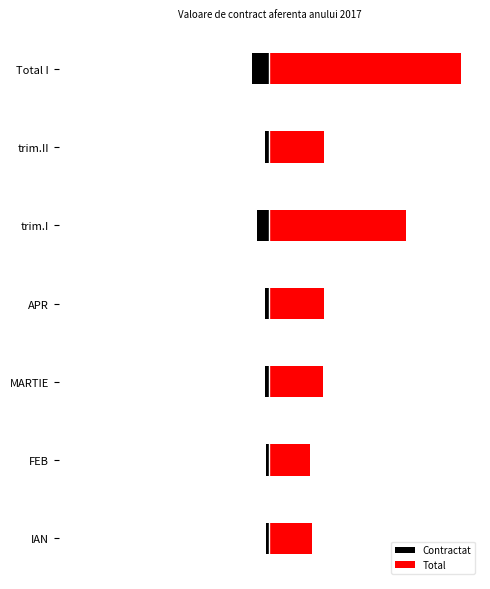

What is the value of the Total bar at the 3rd from the left?

0.3